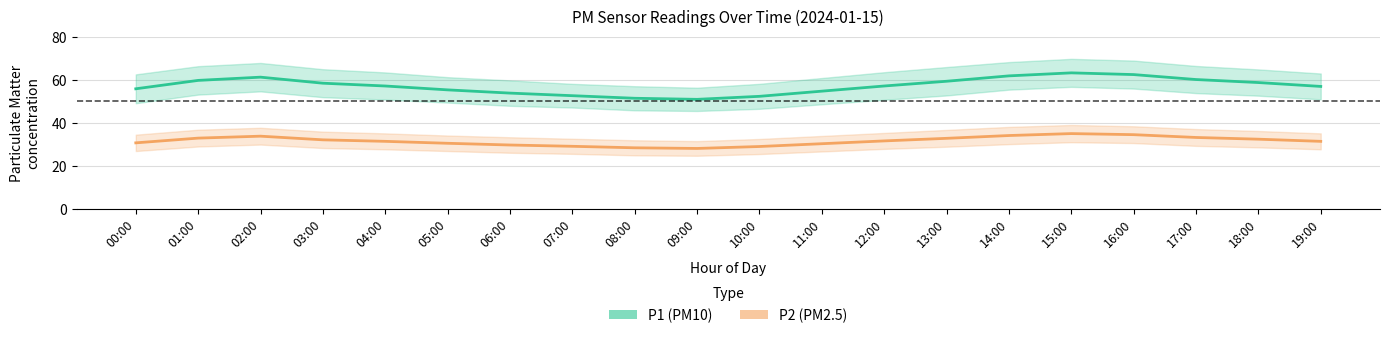

Reading right to left, list all the values displayed in this chart.

P1 (PM10): 19:00=56.9	18:00=58.7	17:00=60.1	16:00=62.4	15:00=63.2	14:00=61.8	13:00=59.3	12:00=57.1	11:00=54.7	10:00=52.3	09:00=50.9	08:00=51.4	07:00=52.6	06:00=53.8	05:00=55.3	04:00=57.1	03:00=58.4	02:00=61.2	01:00=59.7	00:00=55.8
P2 (PM2.5): 19:00=31.4	18:00=32.4	17:00=33.2	16:00=34.5	15:00=35.0	14:00=34.1	13:00=32.8	12:00=31.6	11:00=30.3	10:00=29.0	09:00=28.1	08:00=28.4	07:00=29.1	06:00=29.7	05:00=30.5	04:00=31.4	03:00=32.1	02:00=33.8	01:00=32.9	00:00=30.7